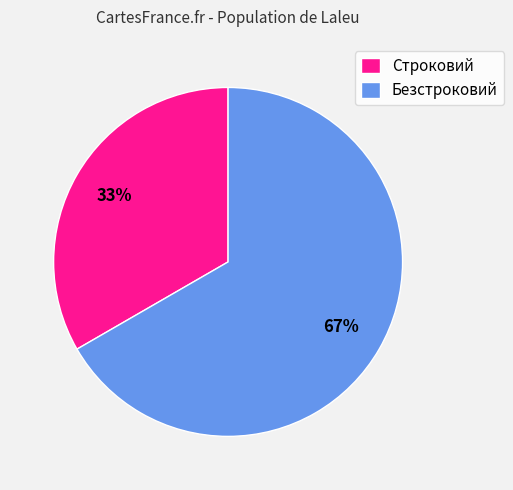

Is it true that Строковий is 33% of the pie?

True